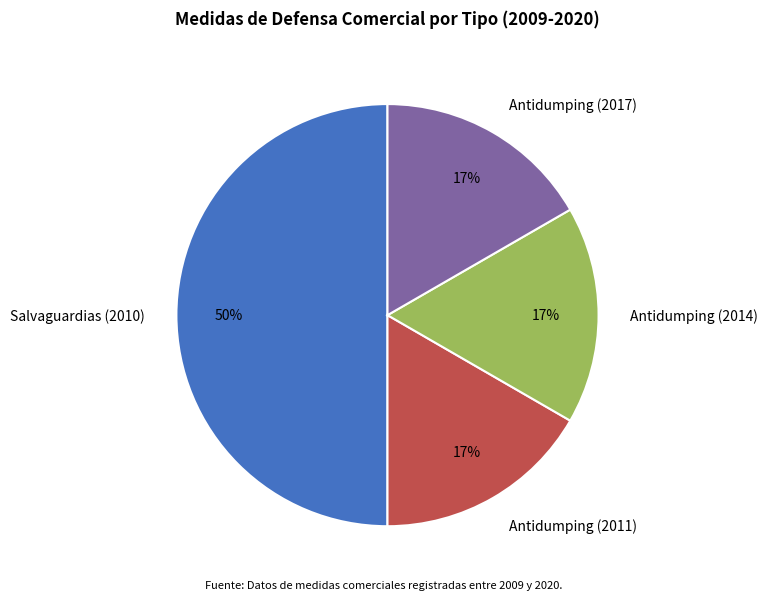

How many slices are in this pie chart?

4